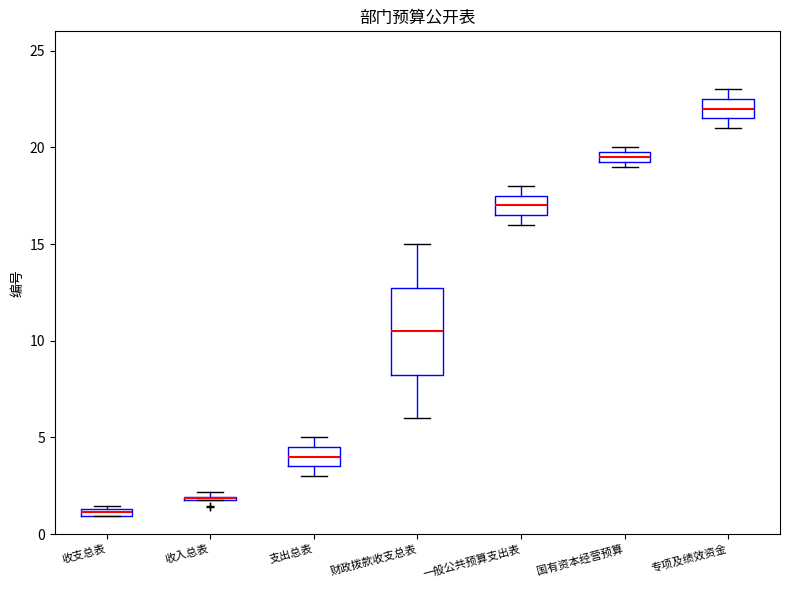

Where does the median line of the box for 支出总表 sit on the y-axis? The values are not printed on the chart, so give them approximately, as read against the axis.

4.0